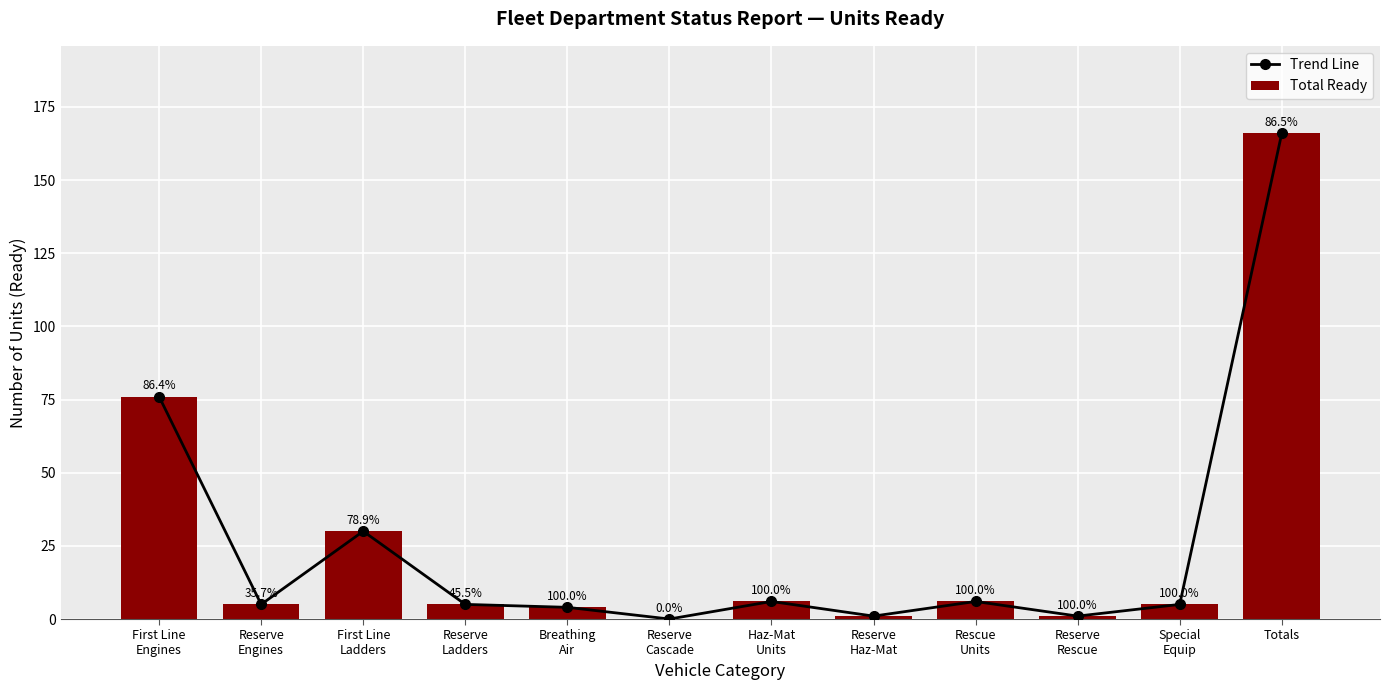

Are the bars grouped side by side (vs. stacked)?

Yes